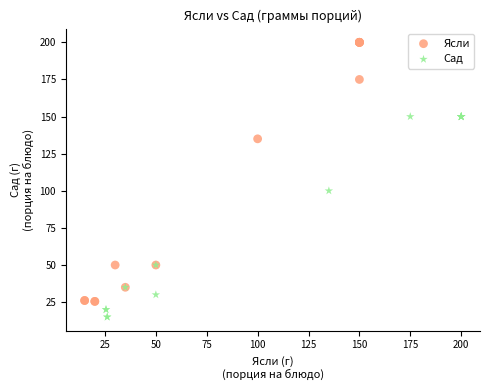

Which series contains the highest Y value?

Ясли